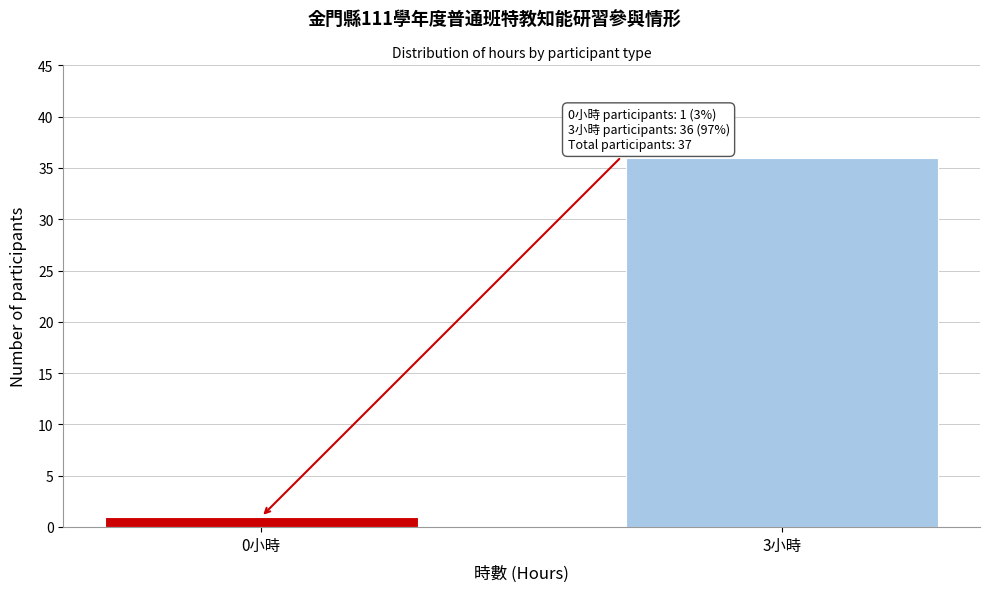

Reading right to left, what are all the values shown in this chart?

3小時=36	0小時=1